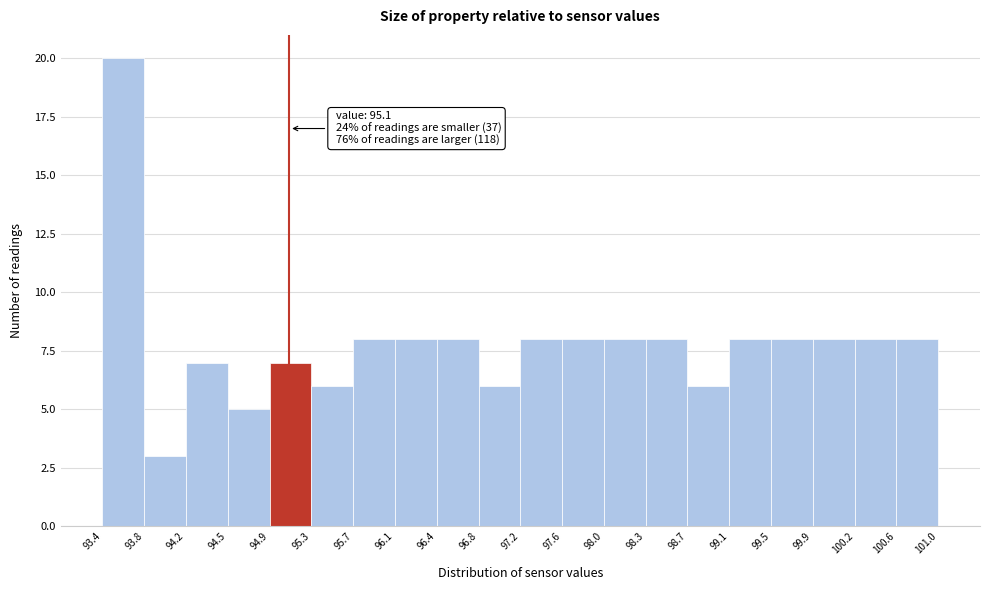

Over which range of the x-axis is the bar tallest?

93.4 to 93.8